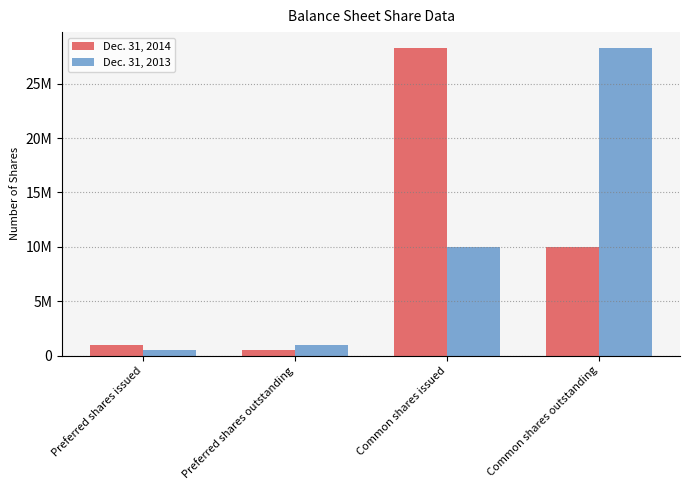

Read the Dec. 31, 2013 value at Preferred shares issued, to the nearest 10.

500000